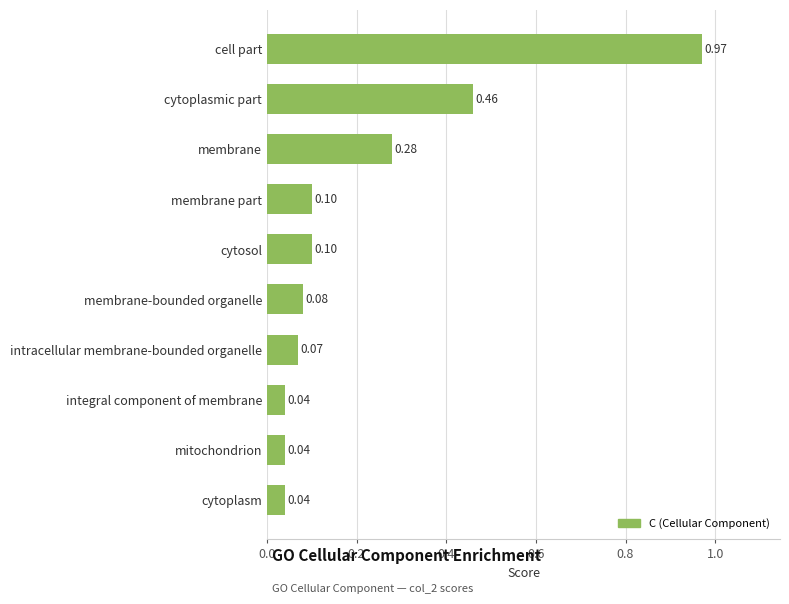

Which has a higher value, intracellular membrane-bounded organelle or membrane part?

membrane part